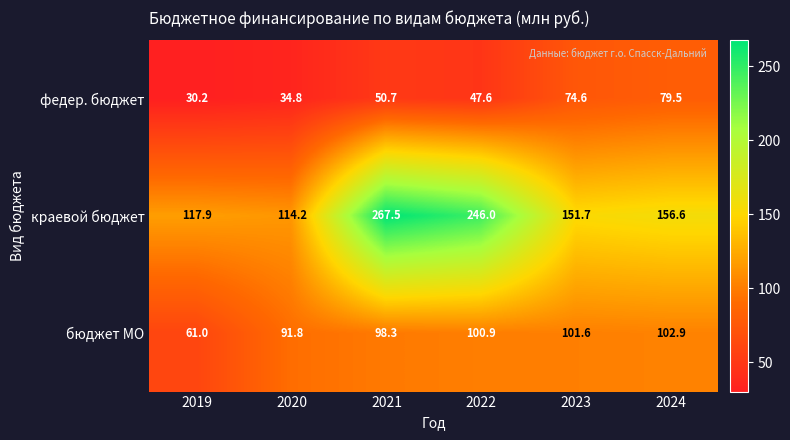

Which series has the largest range (max minus min)?

краевой бюджет